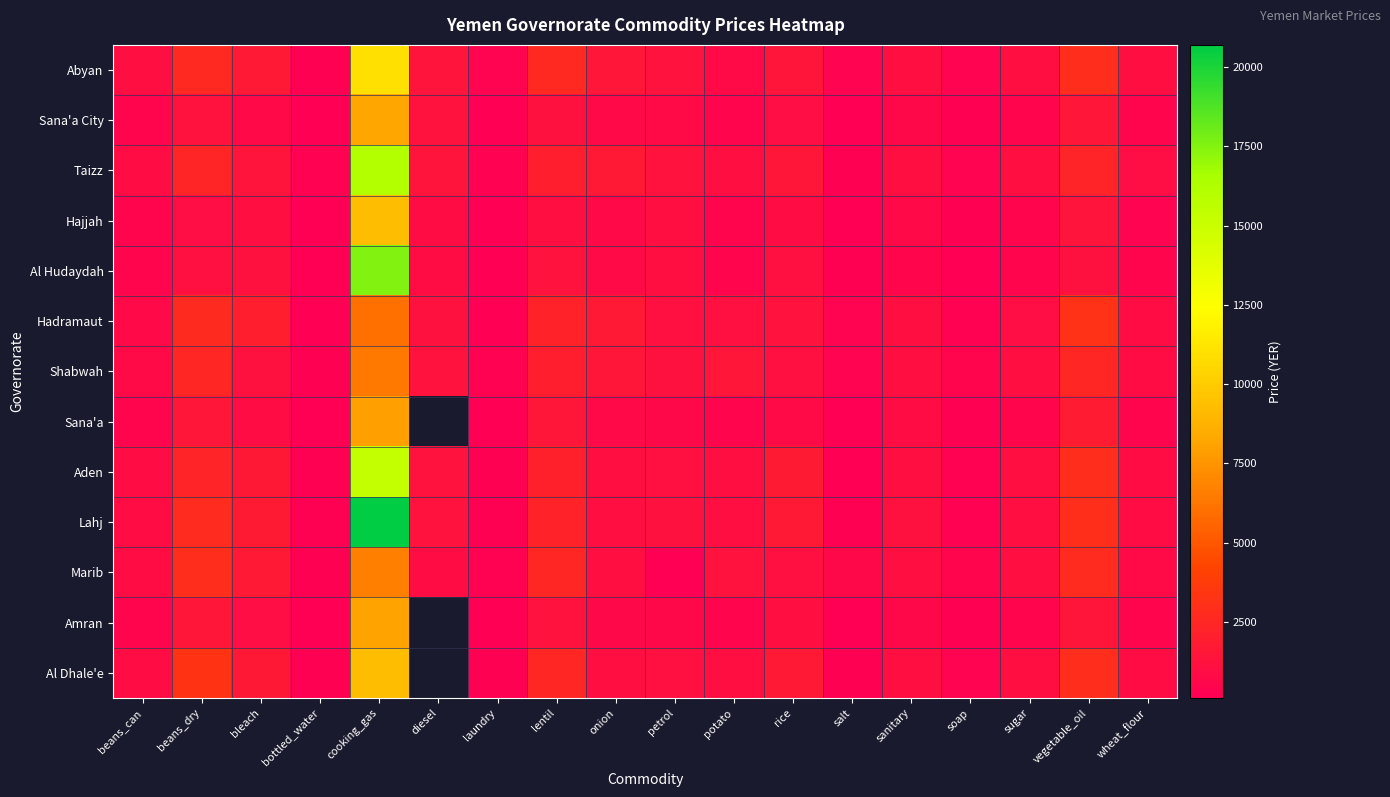

What is the sum of the Shabwah values at onion and laundry?

1800.0